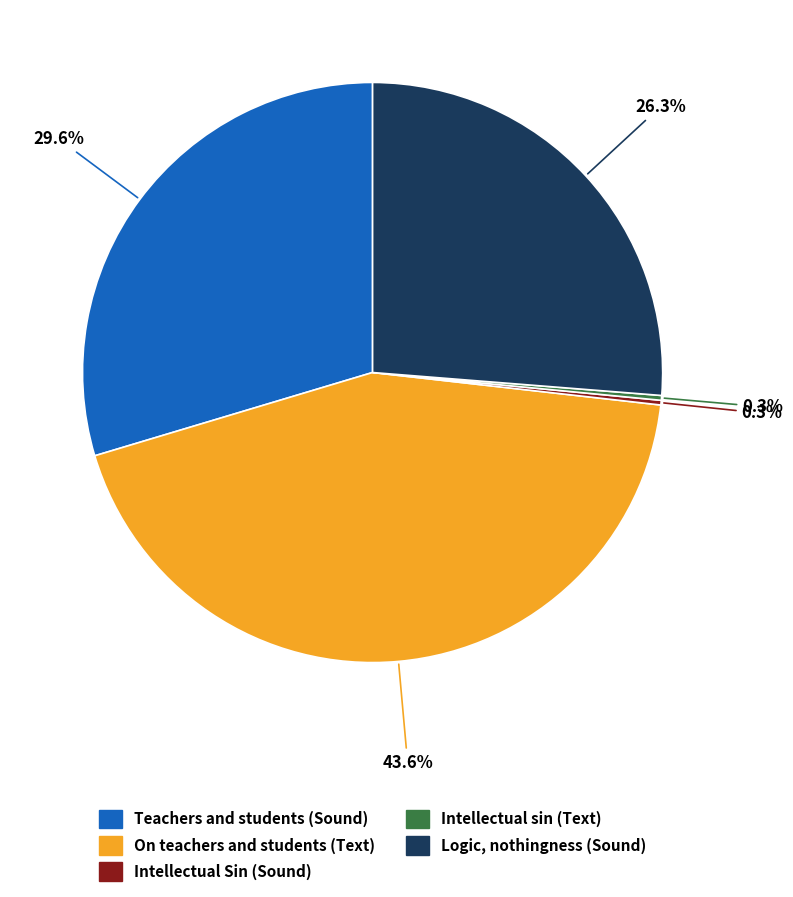

Is there any slice that represents more than half of the pie?

No